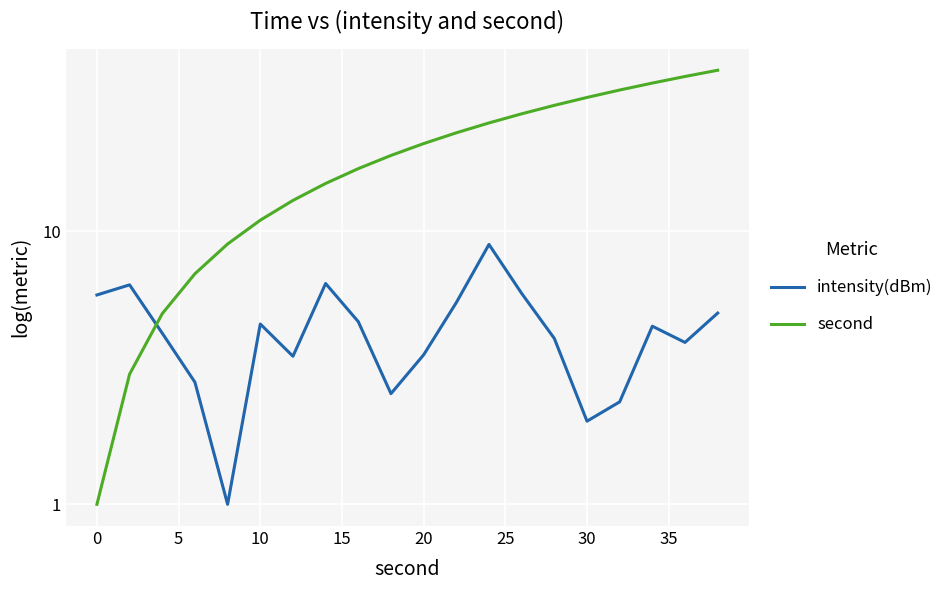

Which series has the largest range (max minus min)?

second